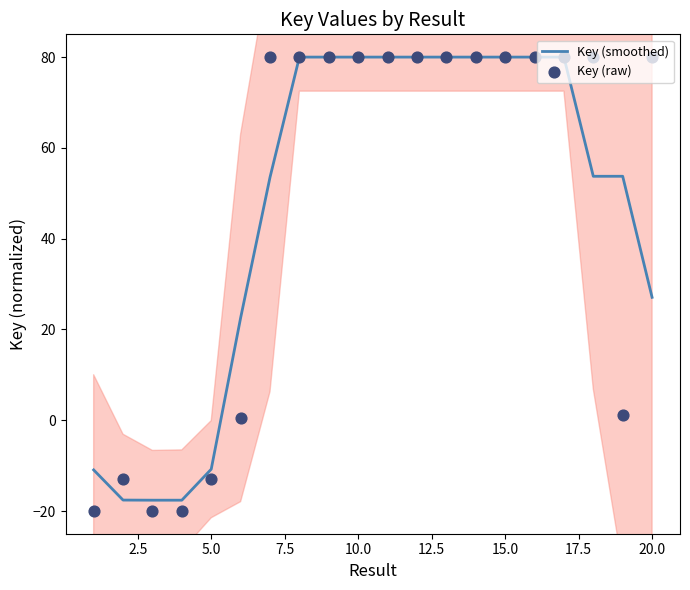

At how many categories does at least one series exceed -13?

18